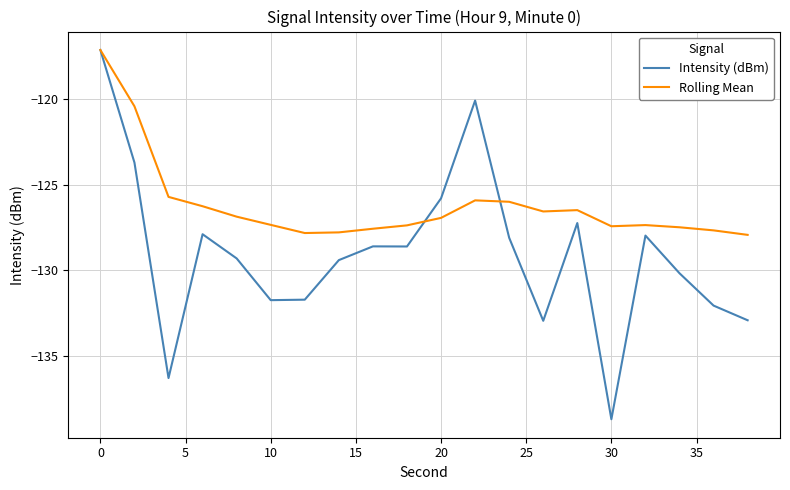

How many lines are shown in the chart?

2